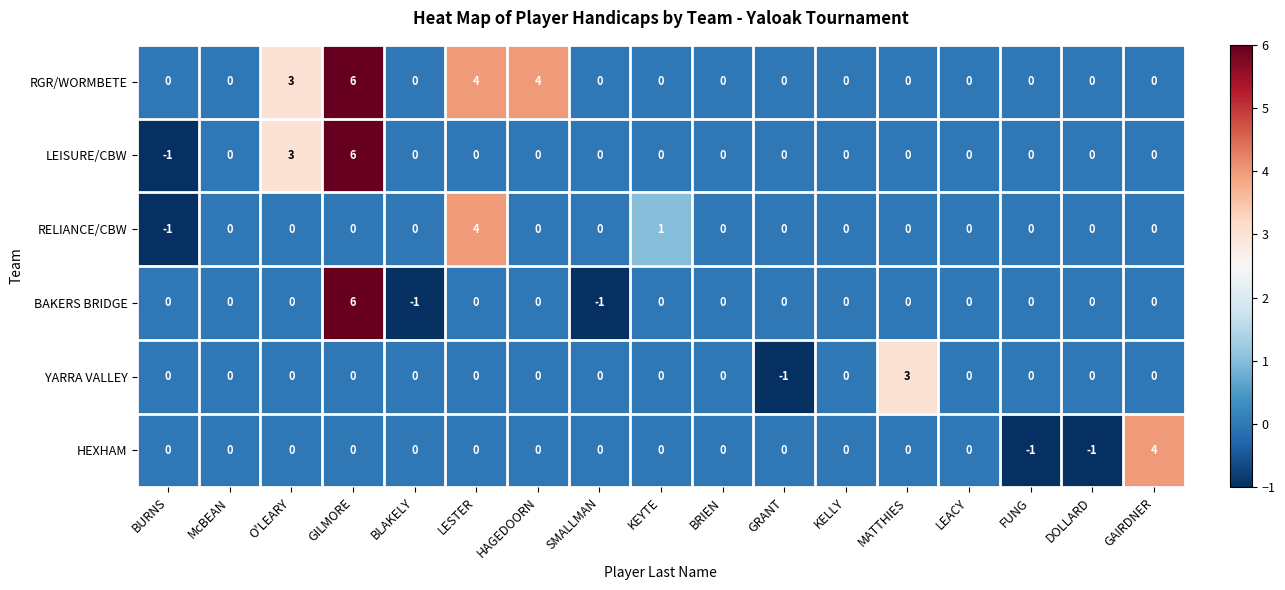

What is the difference between the maximum and minimum values in the BAKERS BRIDGE series?

7